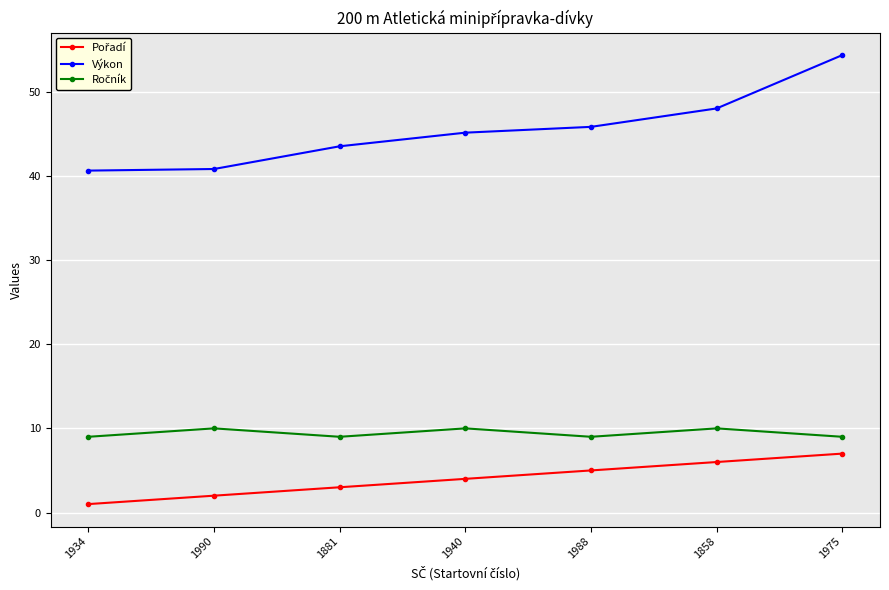

At which category is the sum across all series the highest?

1975